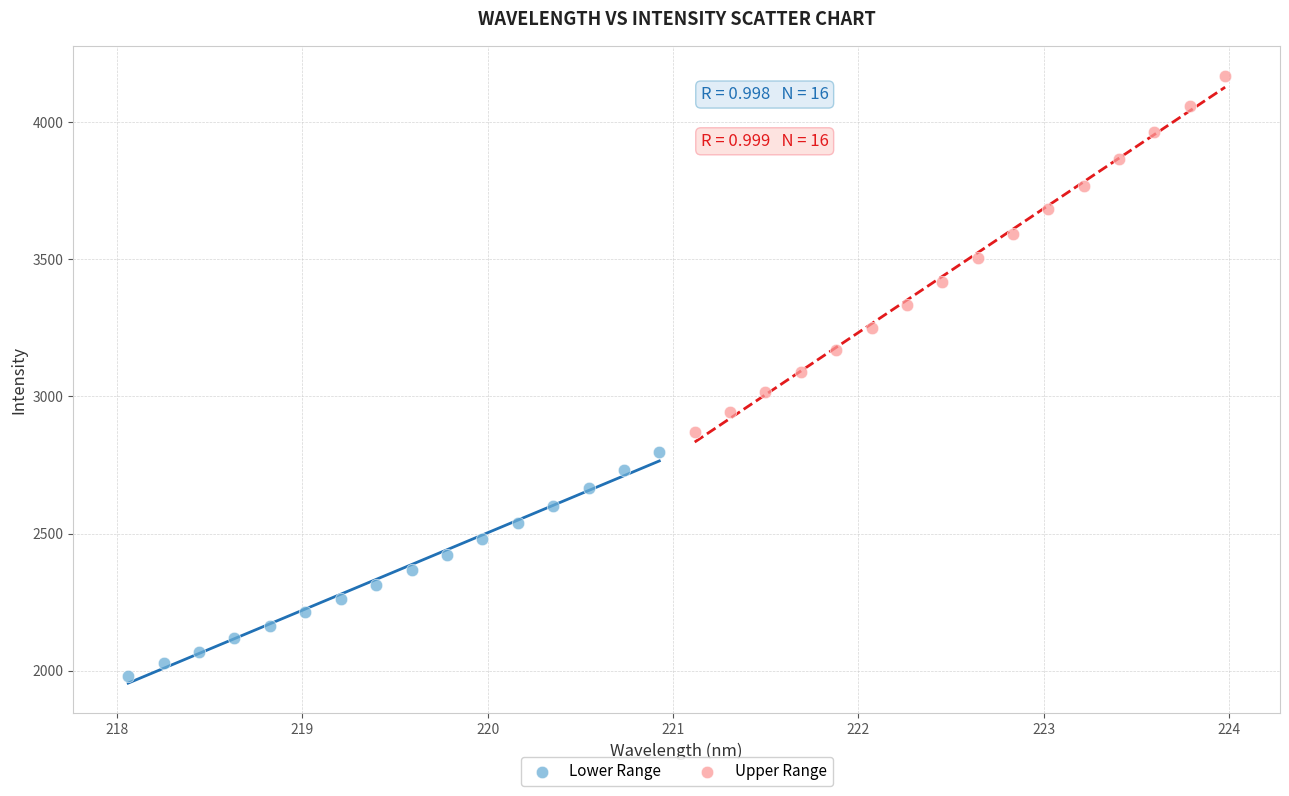

Which series reaches the maximum Y coordinate?

Upper Range